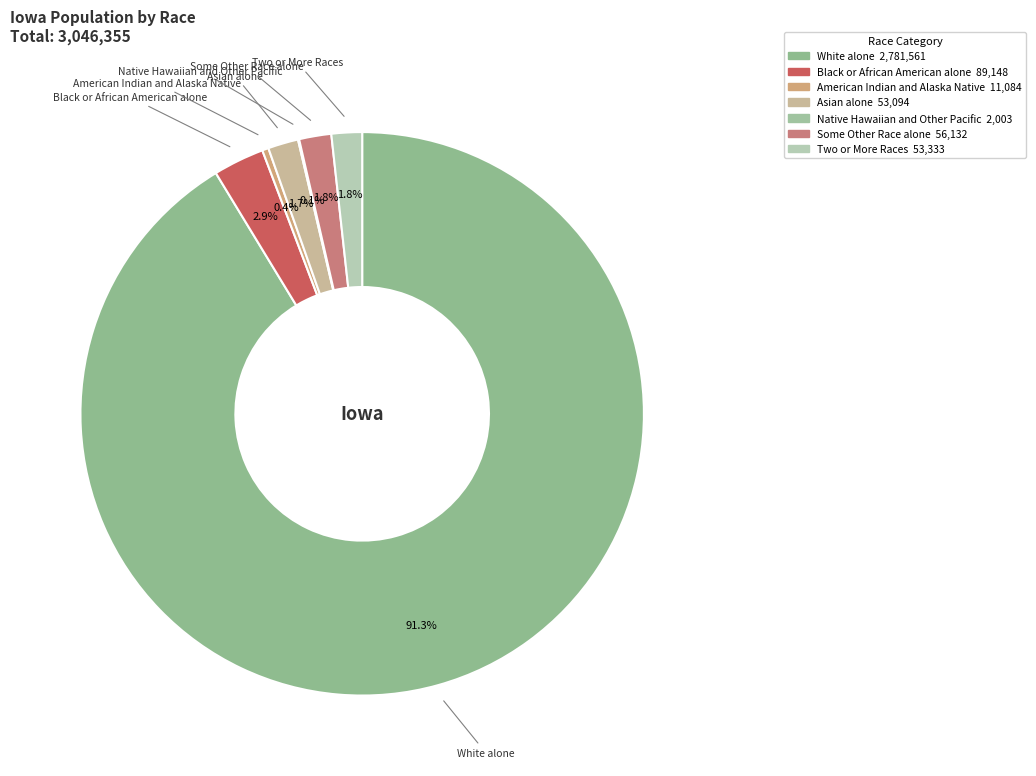

Which slice is the largest?

White alone